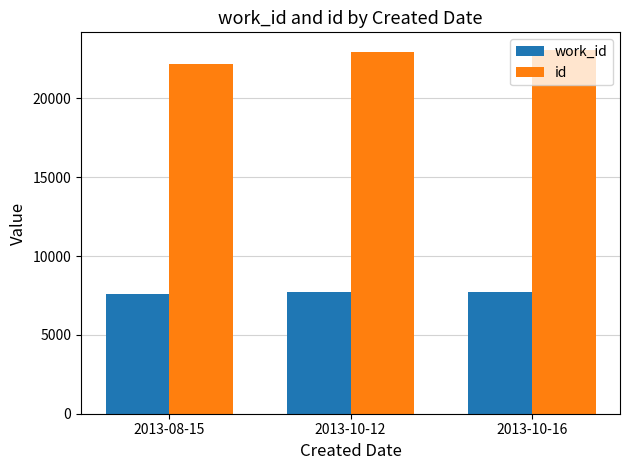

List the series in order of their peak value, lowest first.

work_id, id